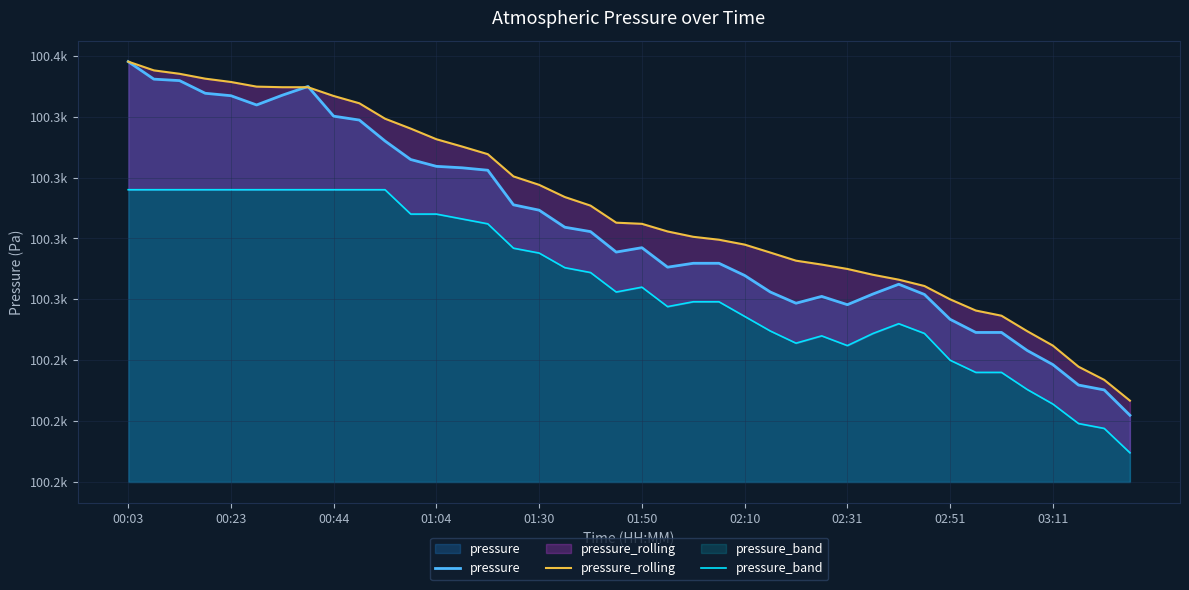

What is the difference between the pressure values at 38 and 25?

40.2